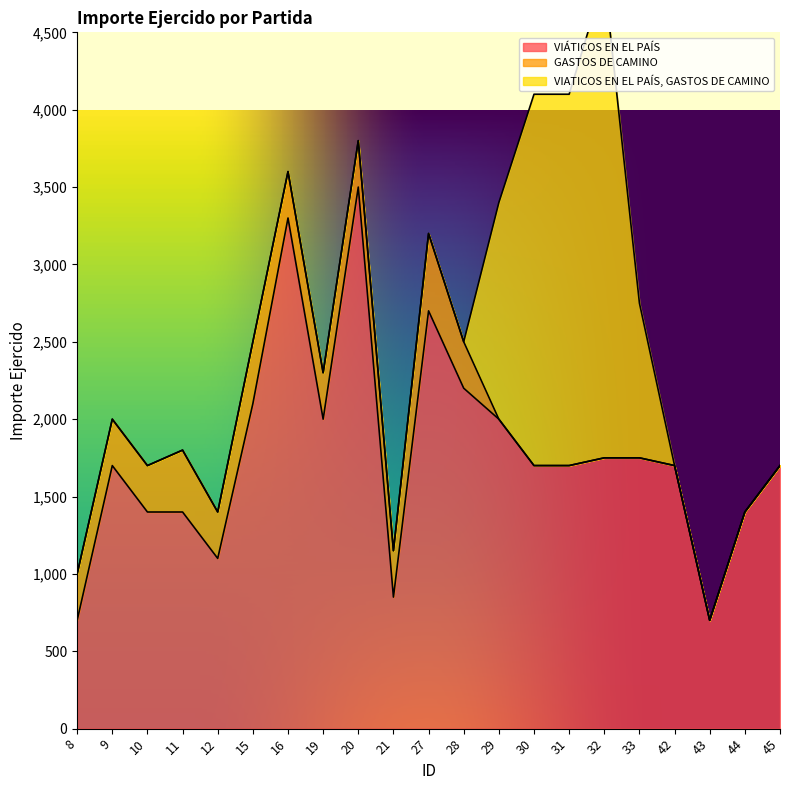

Count the GASTOS DE CAMINO values in the range 0 to 300.

18